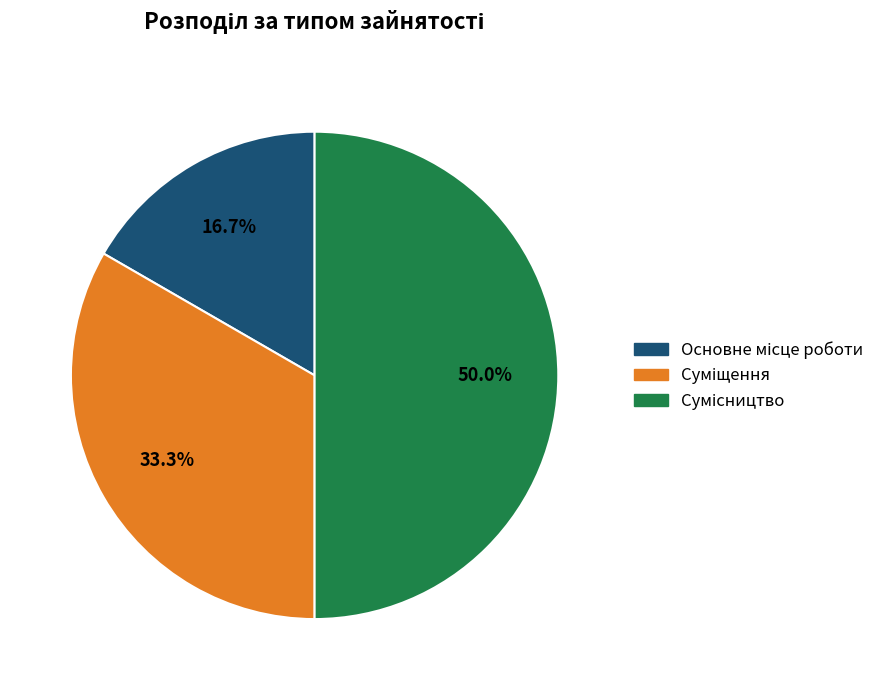

To the nearest percent, what is the difference between the Суміщення and Сумісництво slice percentages?

17%